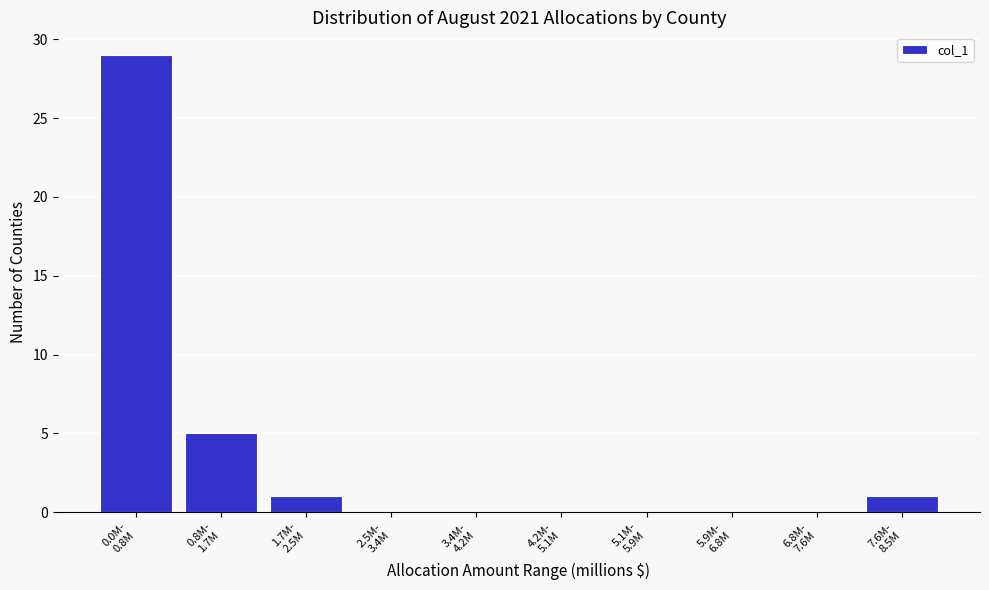

What is the sum of all values?

36